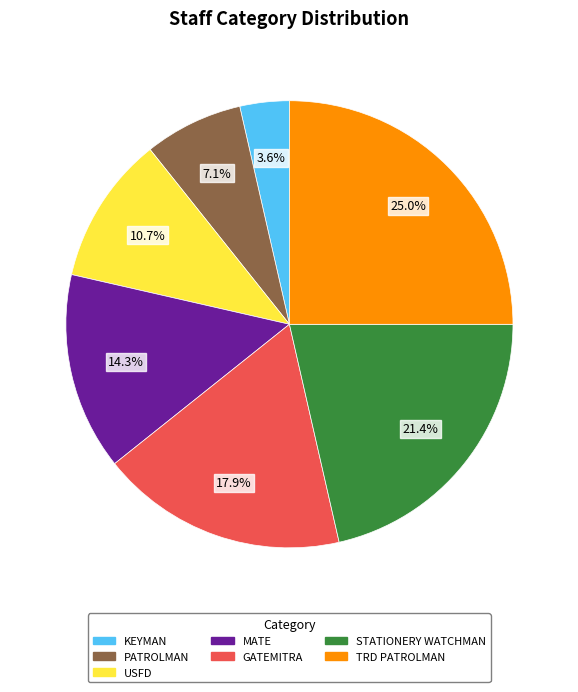

What is the largest slice in the pie chart?

TRD PATROLMAN